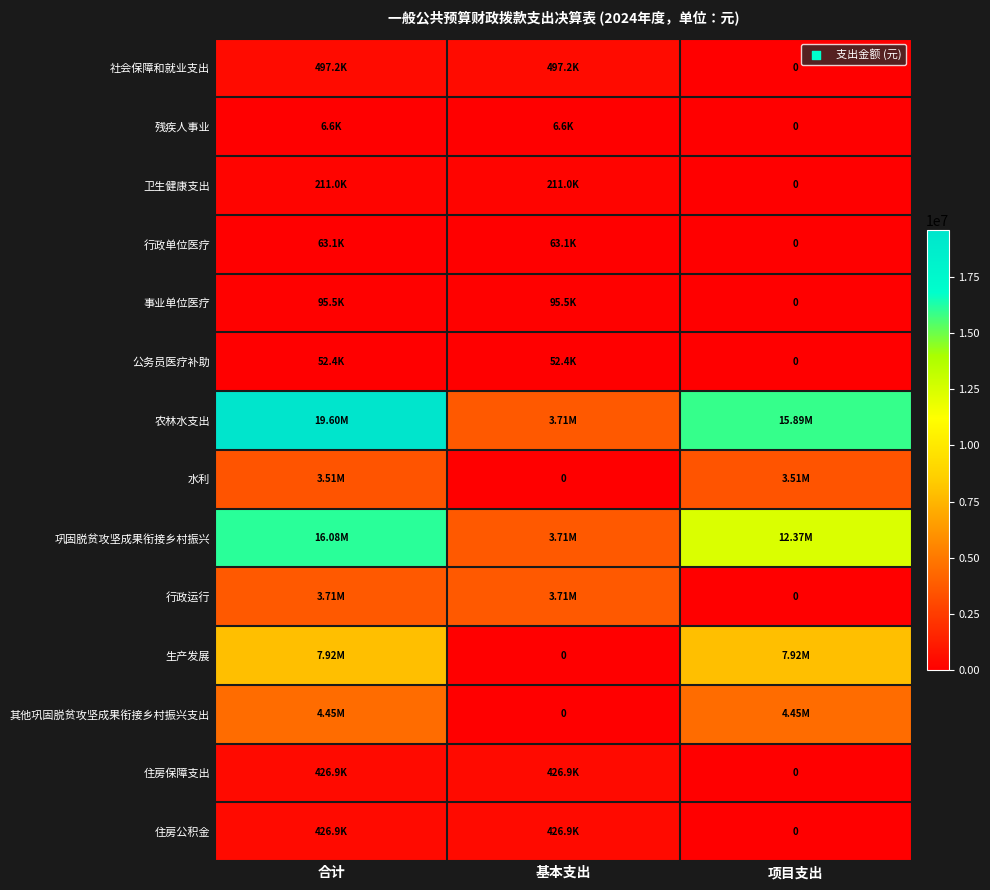

What is the difference between the maximum and minimum values in the 事业单位医疗 series?

95527.1